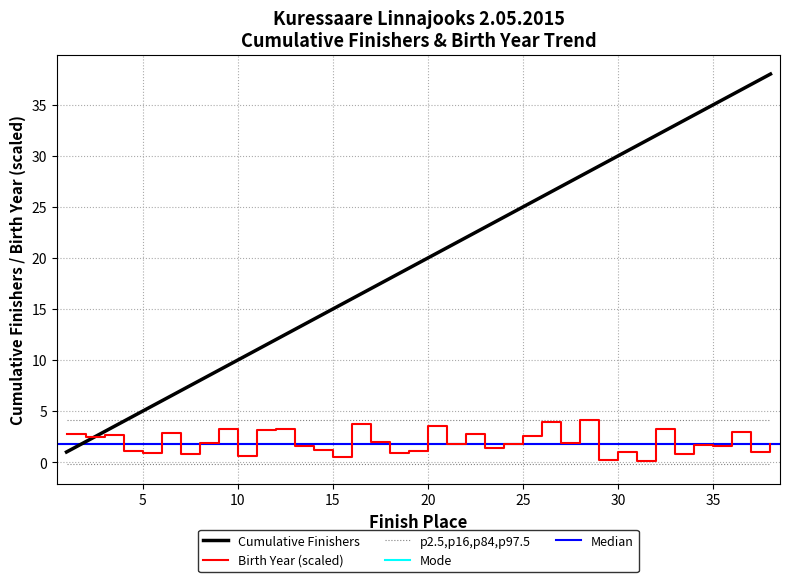

What is the sum of all Place values?

741.0